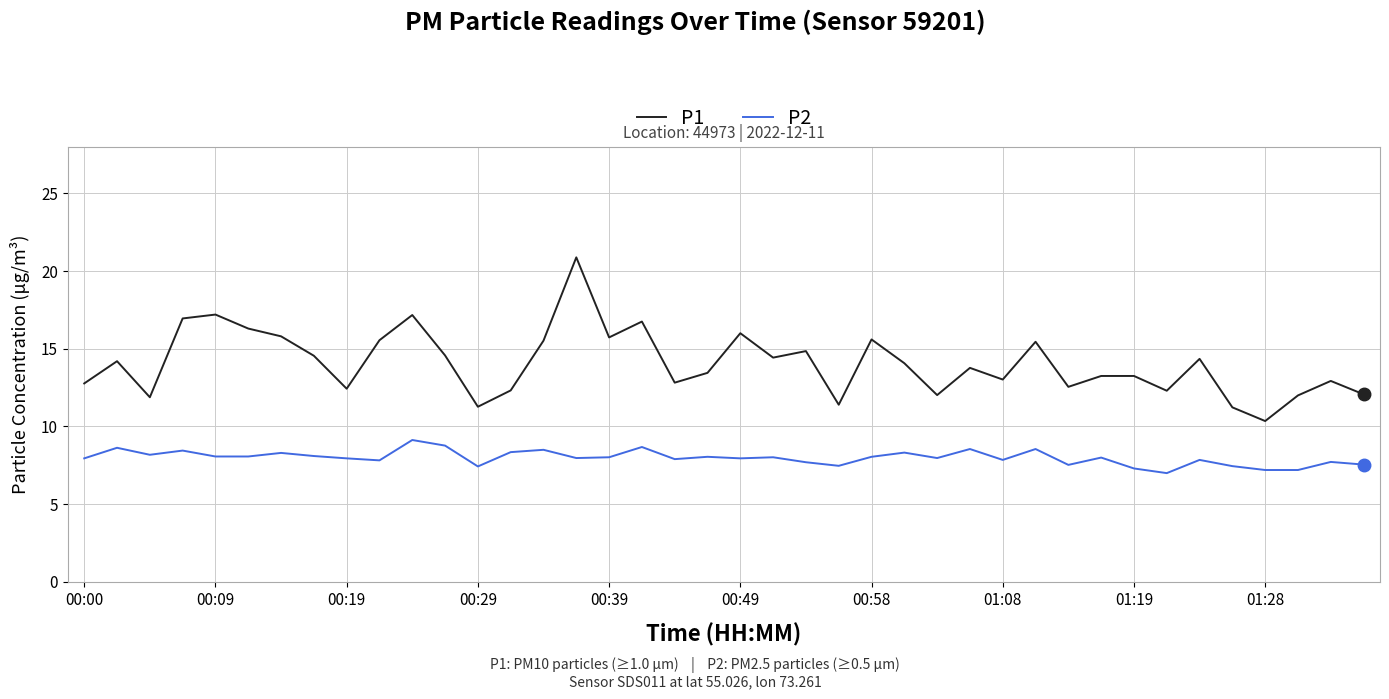

Which series has the largest total across all categories?

P1